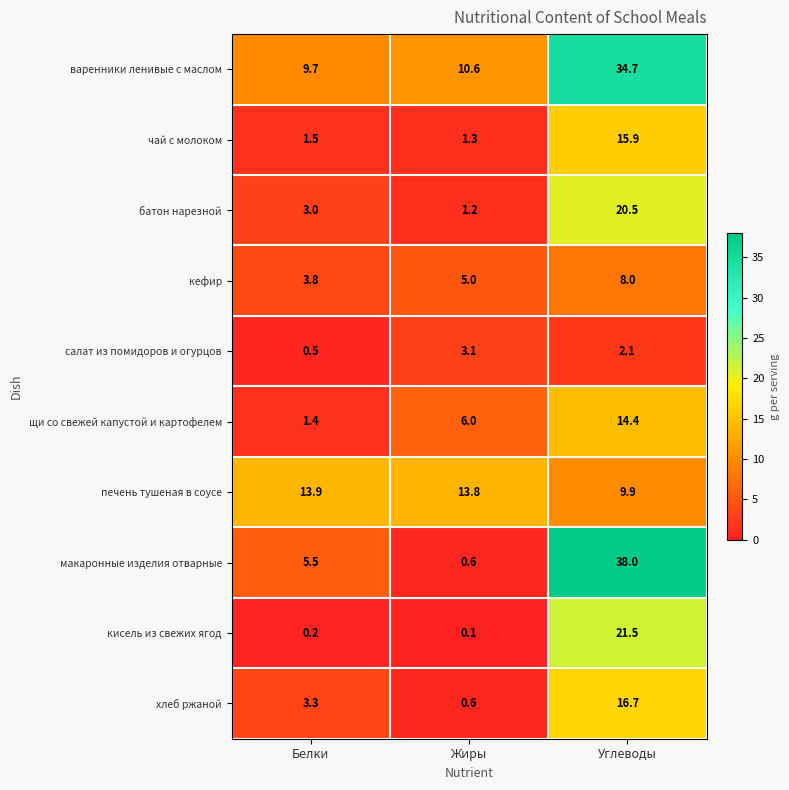

Which category has the highest value in the хлеб ржаной series?

Углеводы